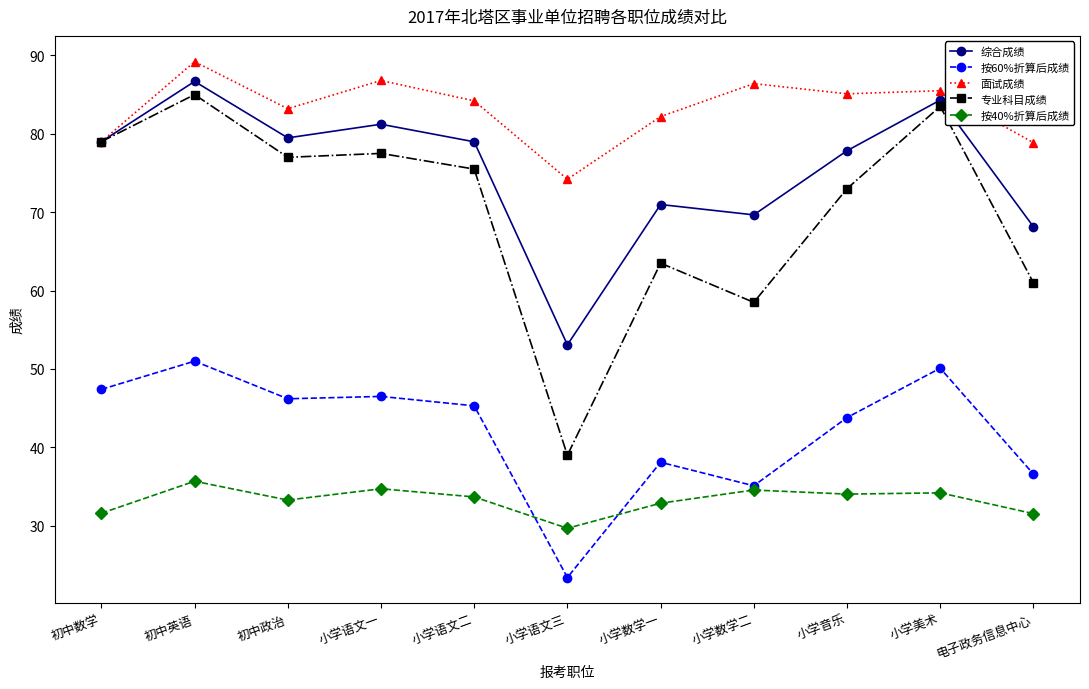

The value of 按60%折算后成绩 at 小学音乐 is 43.8. True or false?

True